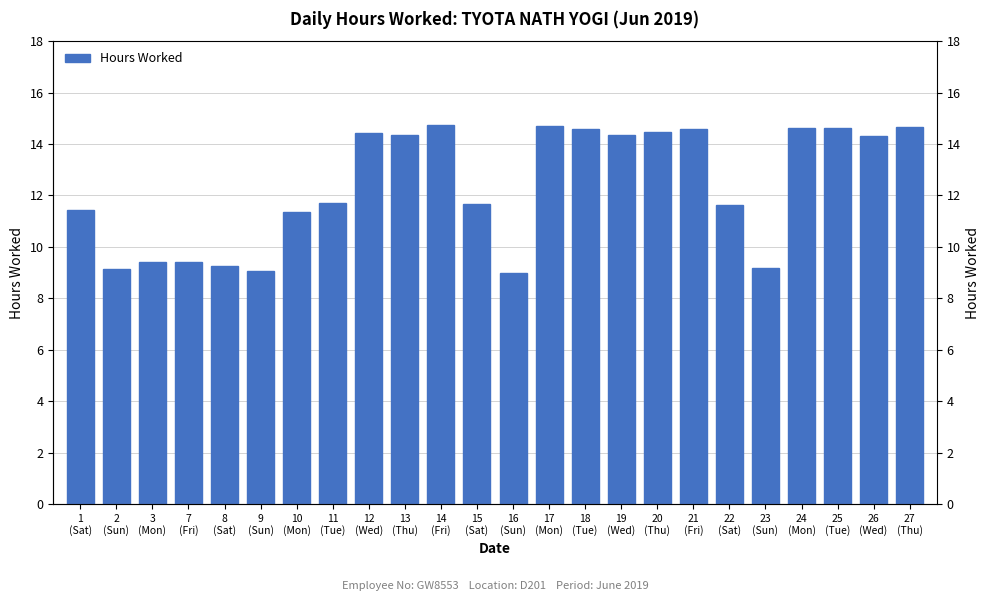

List the labels in order of value, largest first.

14
(Fri), 17
(Mon), 27
(Thu), 24
(Mon), 25
(Tue), 21
(Fri), 18
(Tue), 20
(Thu), 12
(Wed), 13
(Thu), 19
(Wed), 26
(Wed), 11
(Tue), 15
(Sat), 22
(Sat), 1
(Sat), 10
(Mon), 7
(Fri), 3
(Mon), 8
(Sat), 23
(Sun), 2
(Sun), 9
(Sun), 16
(Sun)